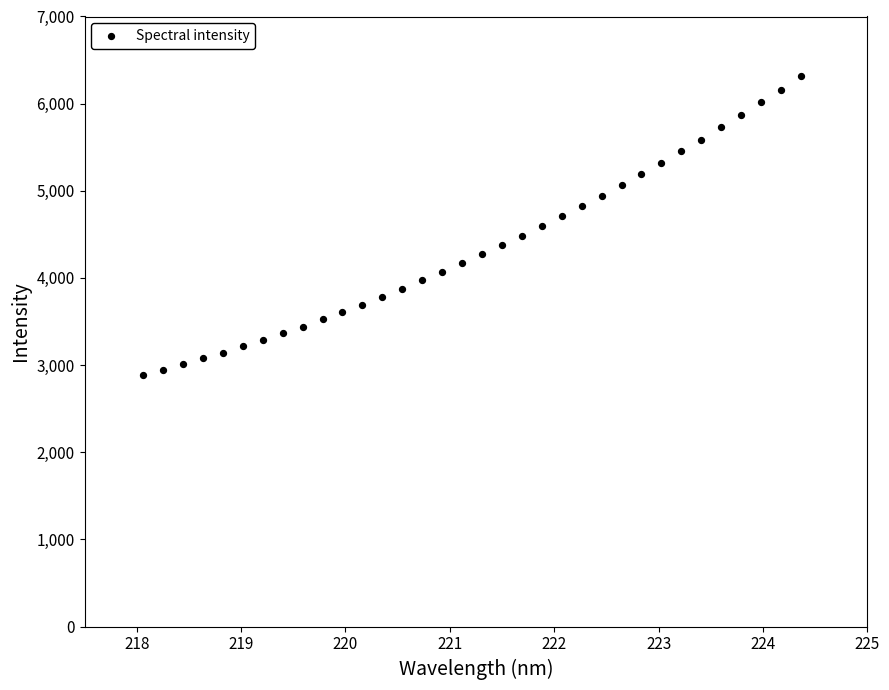

What is the range of Y values (max minus min)?

3435.6